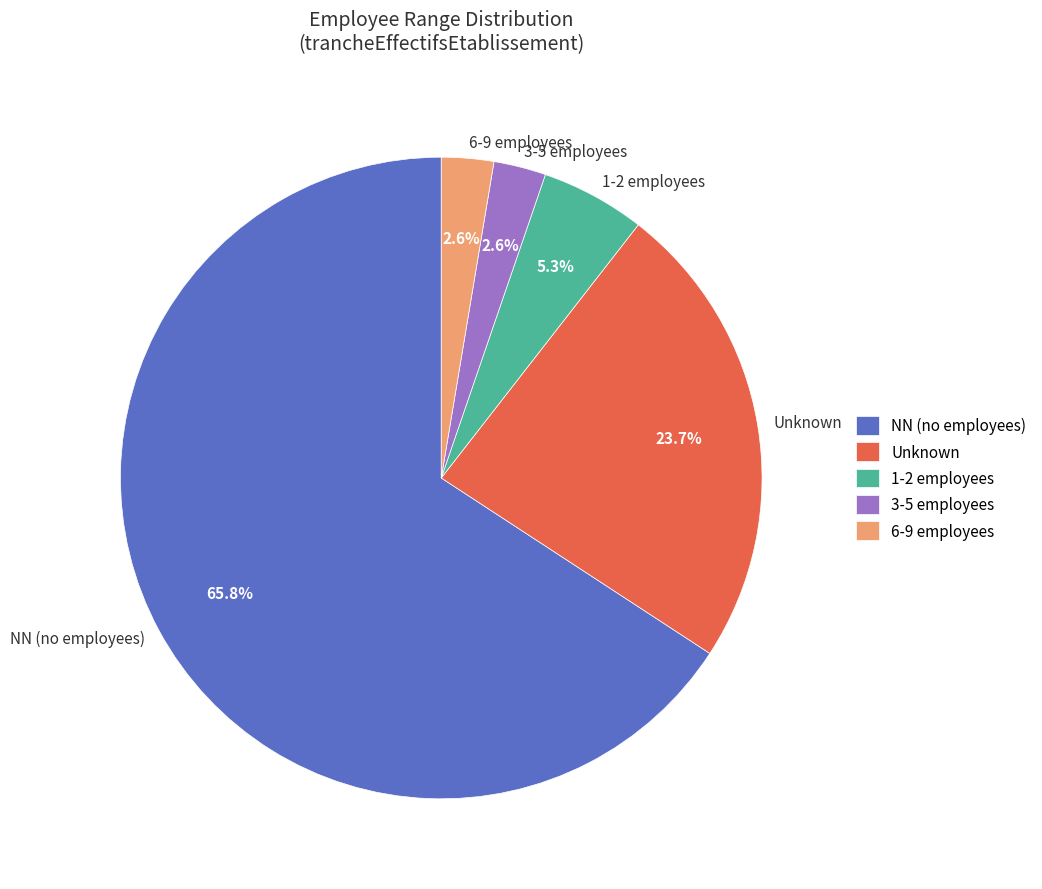

Is NN (no employees) the majority of the pie?

Yes